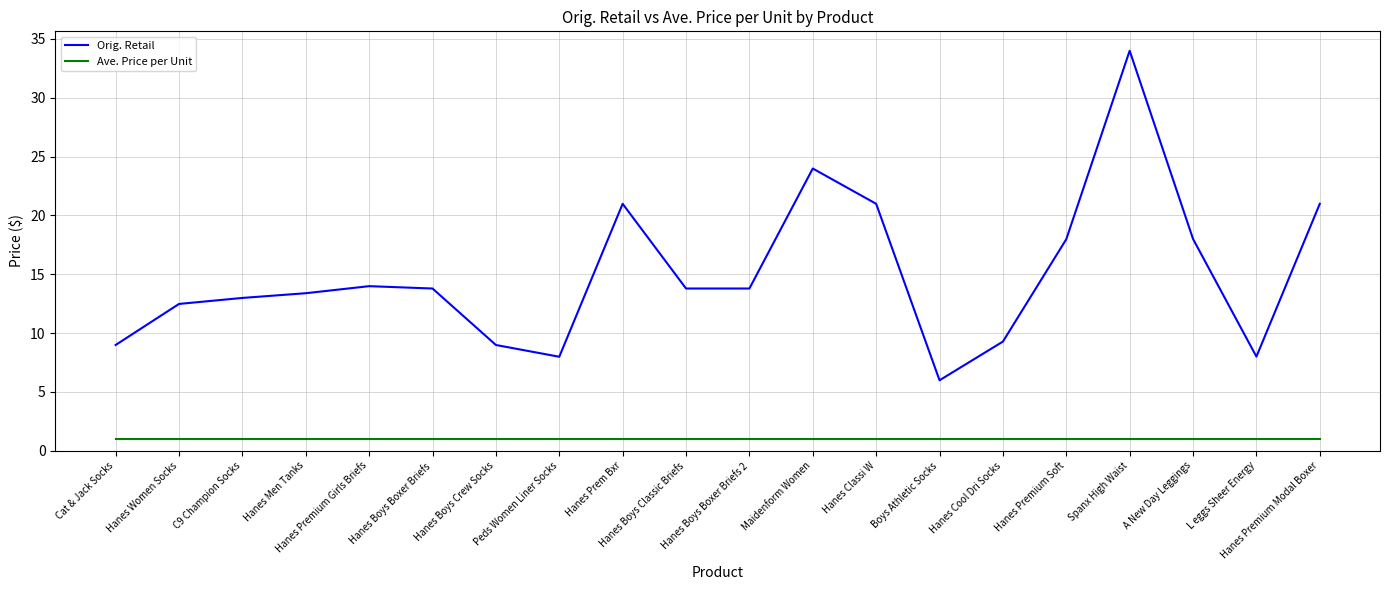

What is the smallest value displayed?

1.0